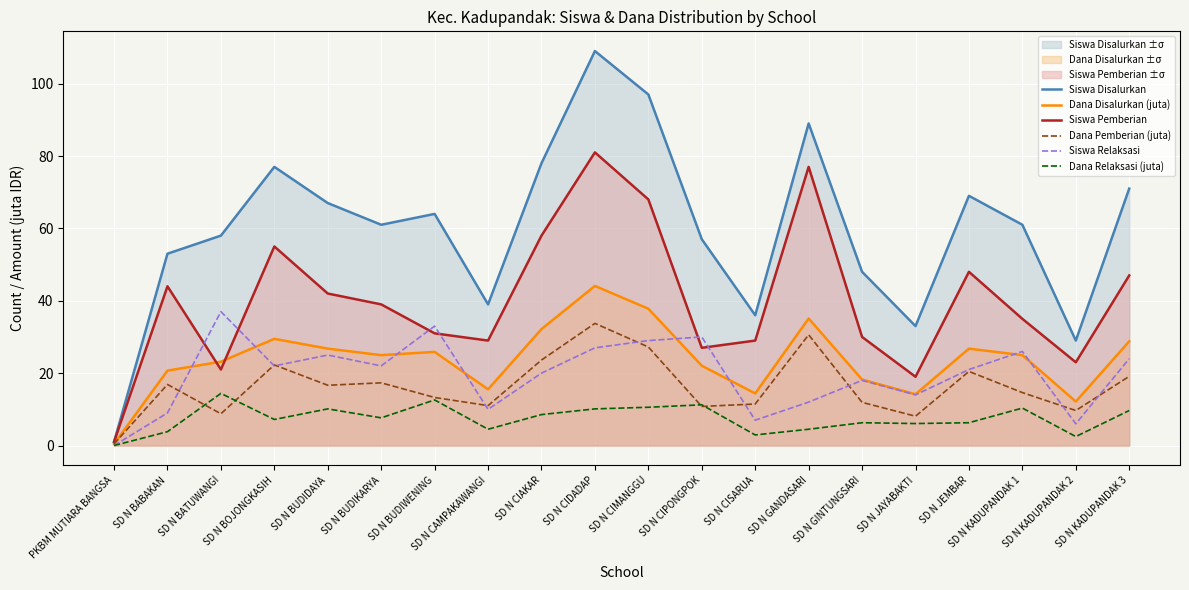

List the series in order of their peak value, lowest first.

Dana Relaksasi (juta), Dana Pemberian (juta), Siswa Relaksasi, Dana Disalurkan (juta), Siswa Pemberian, Siswa Disalurkan